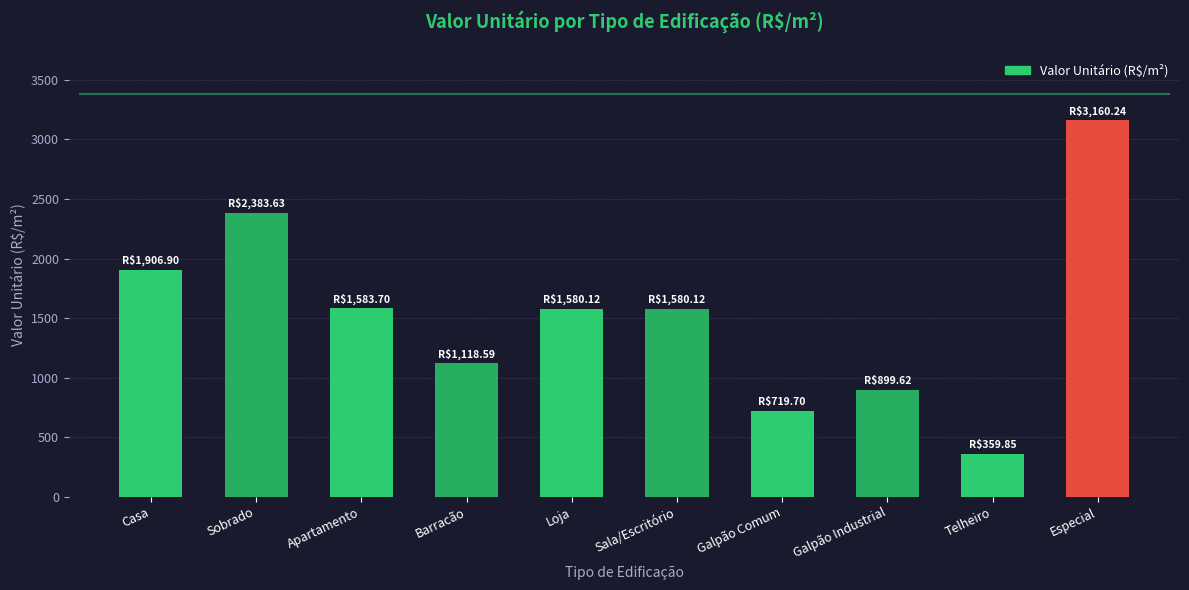

What is the difference between the values at Loja and Apartamento?

3.6